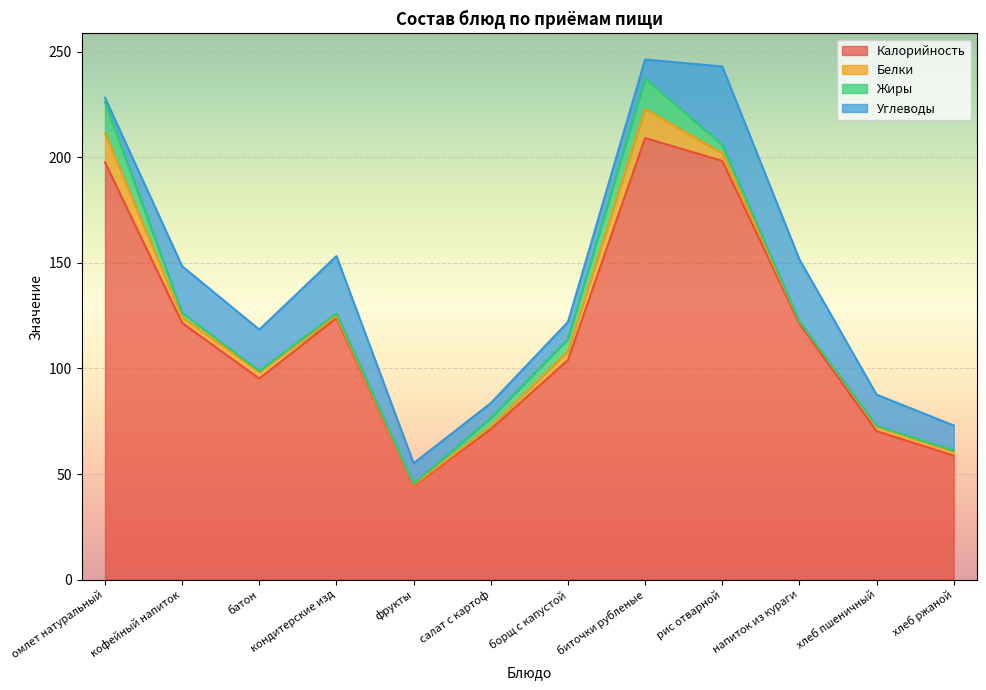

True or false: Калорийность and Белки intersect in this chart.

False